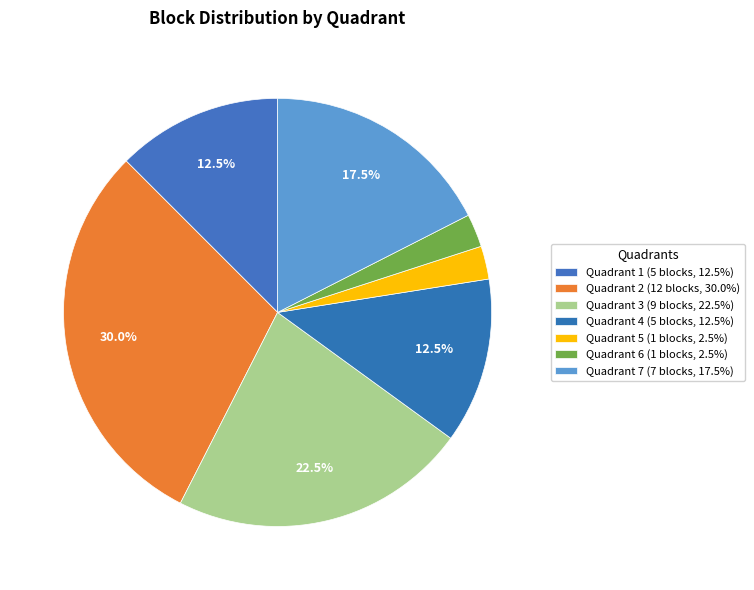

What portion of the pie excludes Quadrant 7?

82.5%